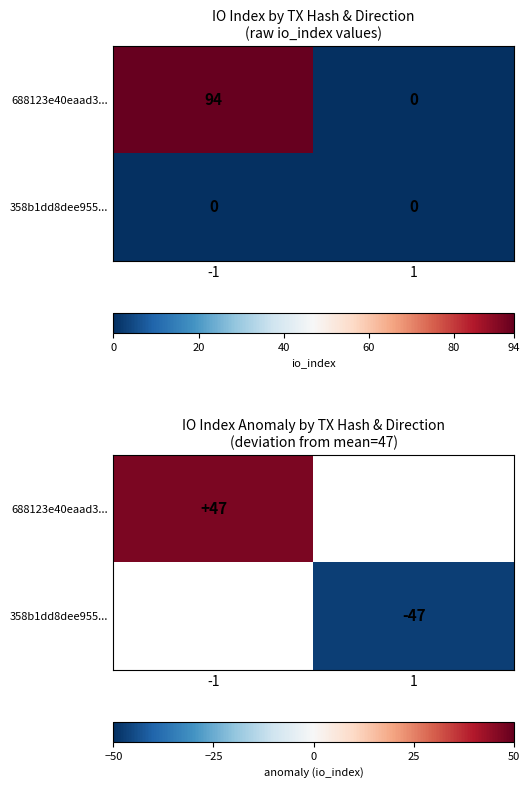

At how many categories does at least one series exceed -27?

1